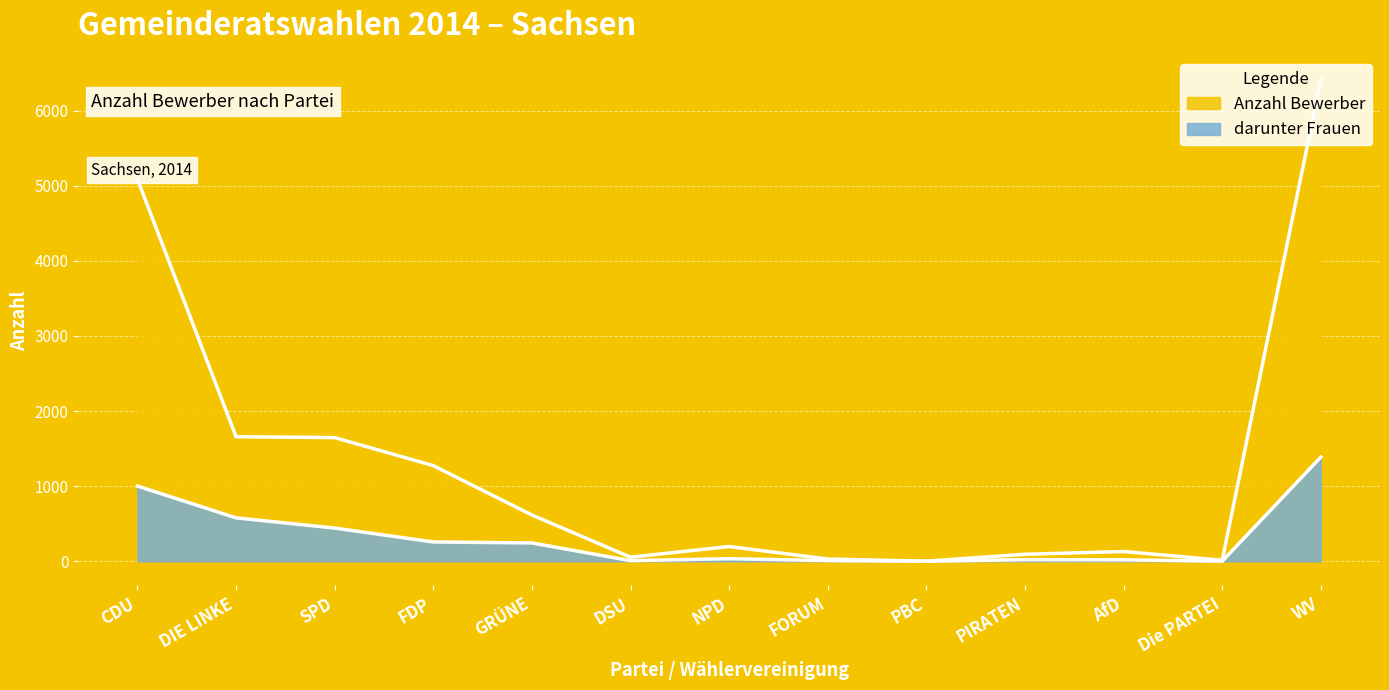

What value does the Anzahl Bewerber series have at DSU, to the nearest 10?

50